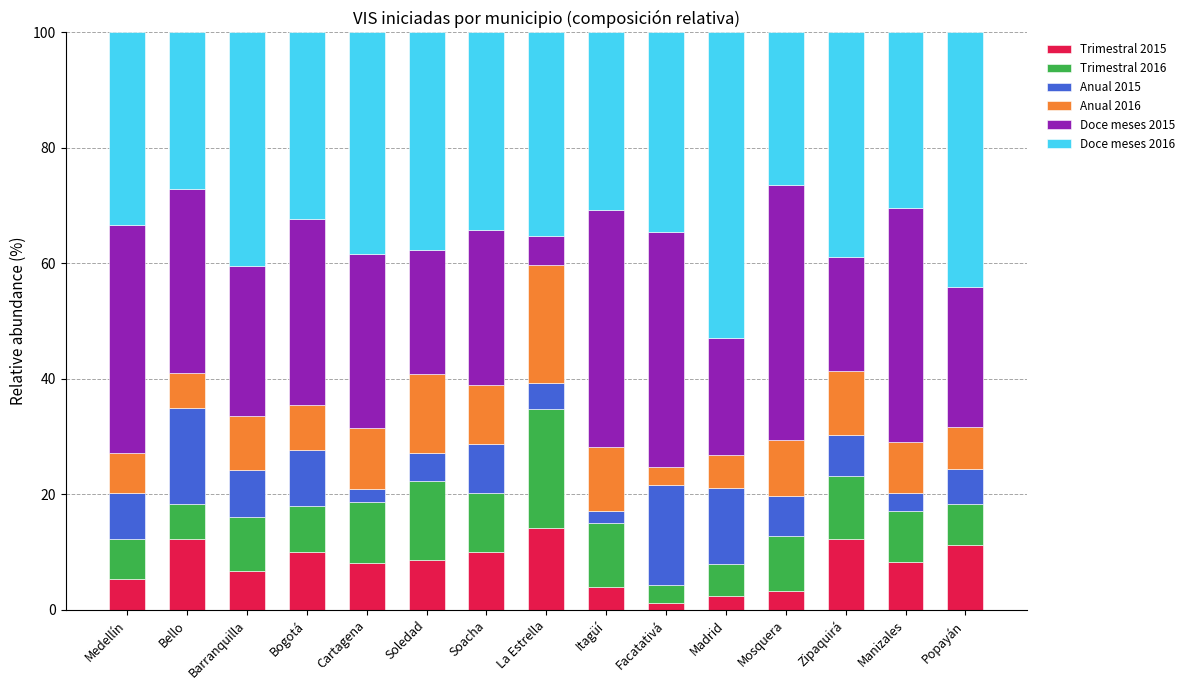

What is the maximum value for Trimestral 2015?

14.2